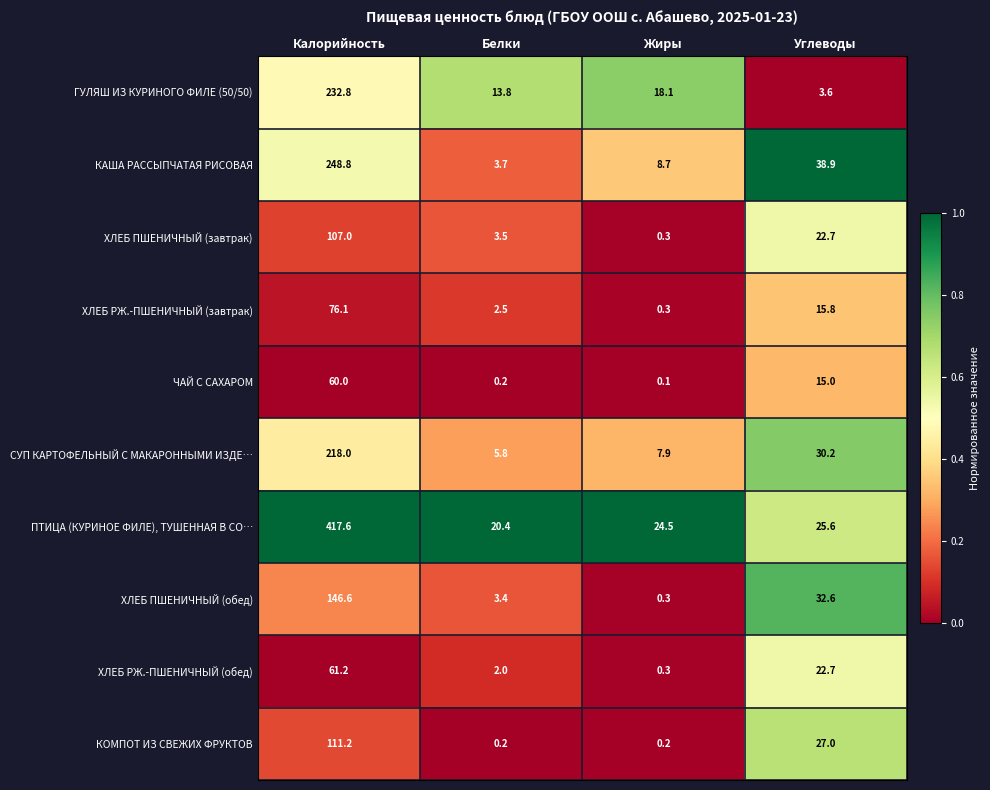

List the labels in order of ХЛЕБ РЖ.-ПШЕНИЧНЫЙ (обед) value, smallest first.

Жиры, Белки, Углеводы, Калорийность